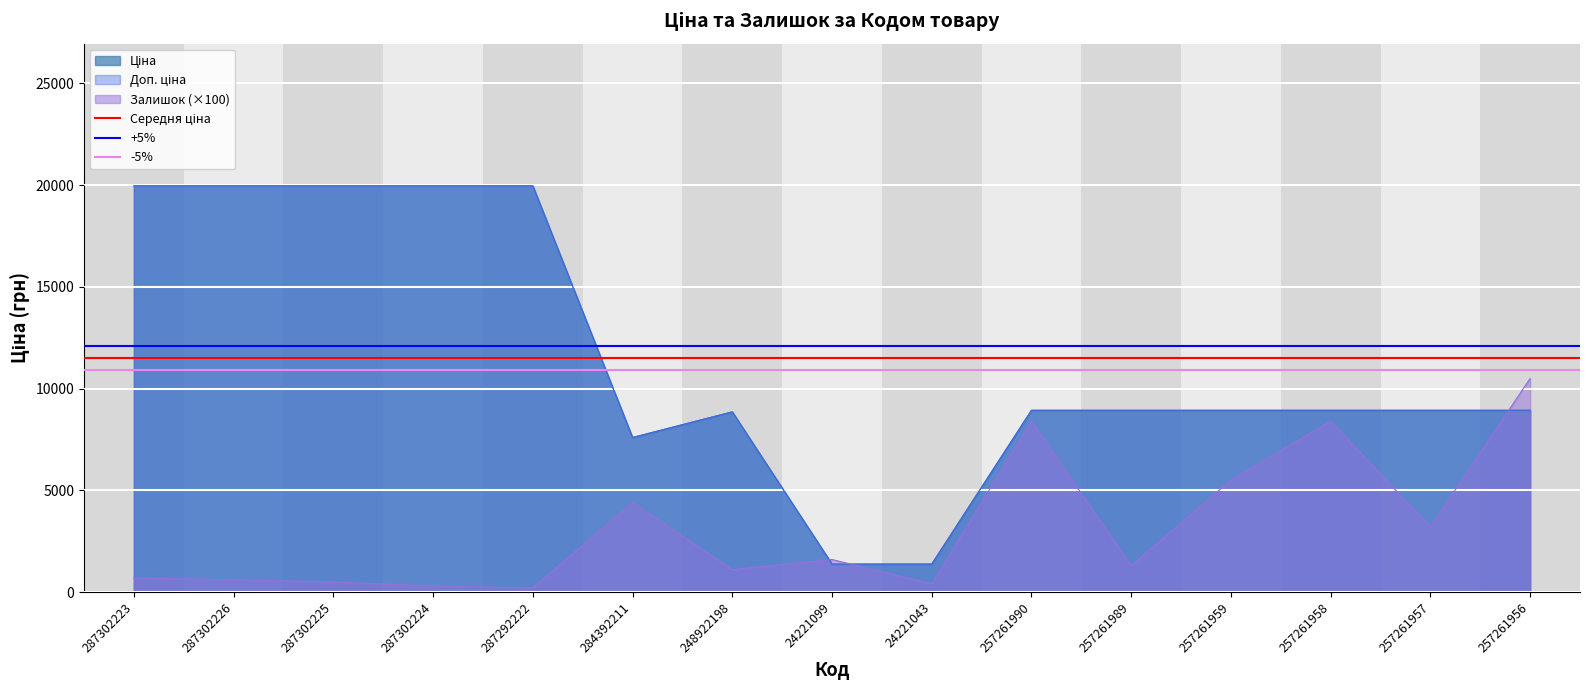

Which series has the largest total across all categories?

+5%